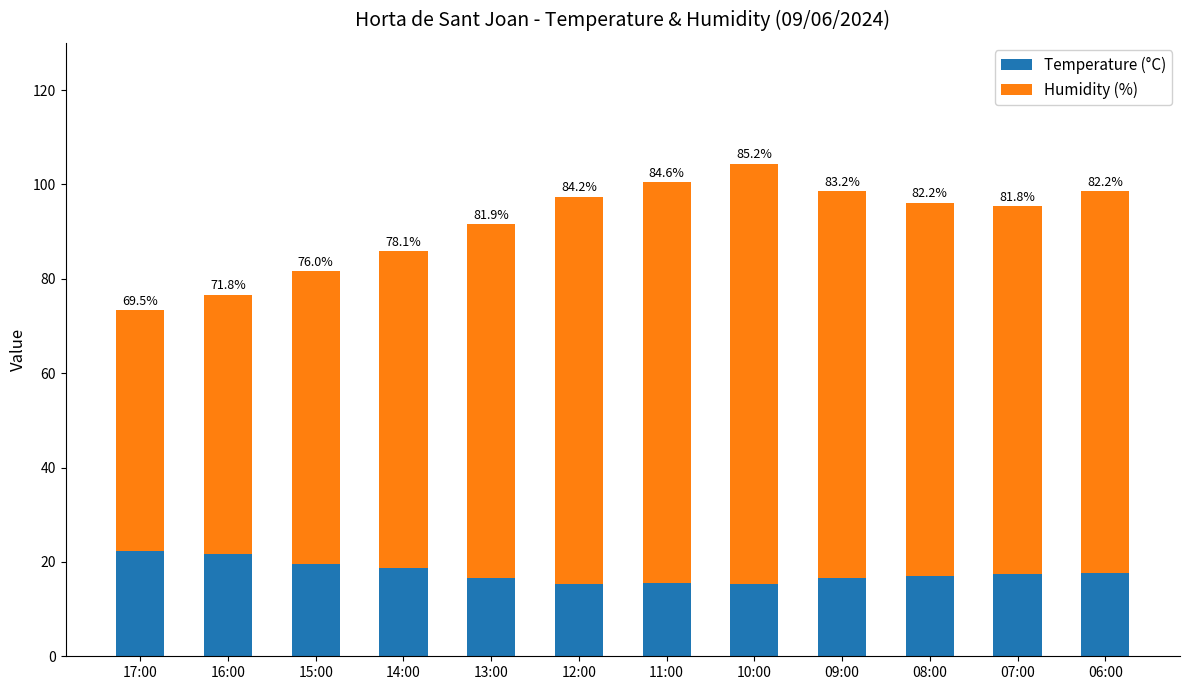

The value of Temperature (°C) at 08:00 is 8.7. True or false?

False